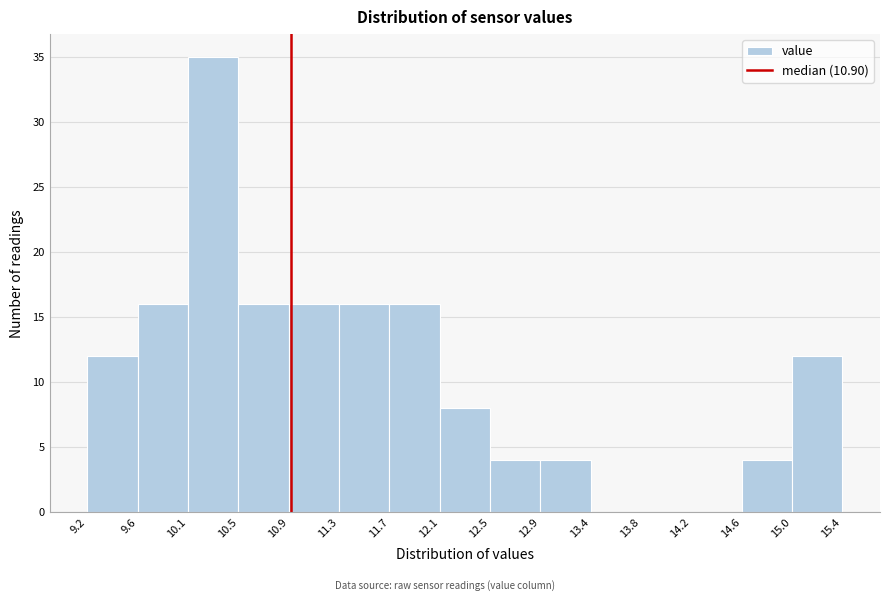

Which range on the x-axis has the tallest bar?

10.1 to 10.5